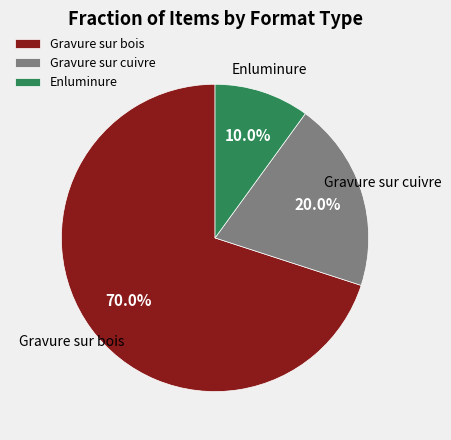

To the nearest percent, what portion does Gravure sur bois represent?

70%